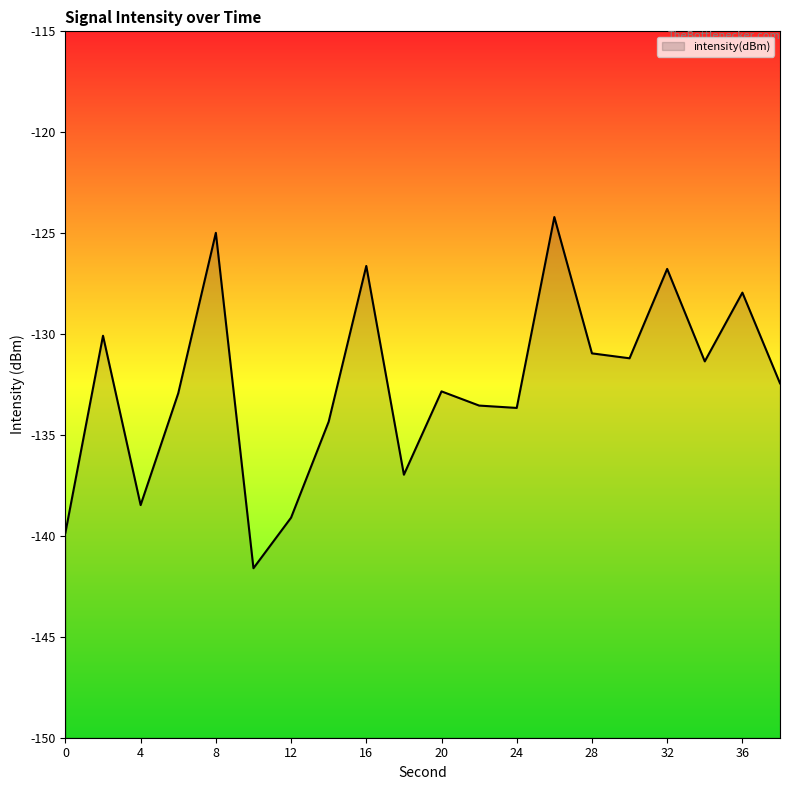

Reading left to right, list all the values displayed in this chart.

-139.8	-130.1	-138.5	-132.9	-125.0	-141.6	-139.1	-134.3	-126.6	-137.0	-132.8	-133.5	-133.7	-124.2	-131.0	-131.2	-126.8	-131.4	-127.9	-132.4